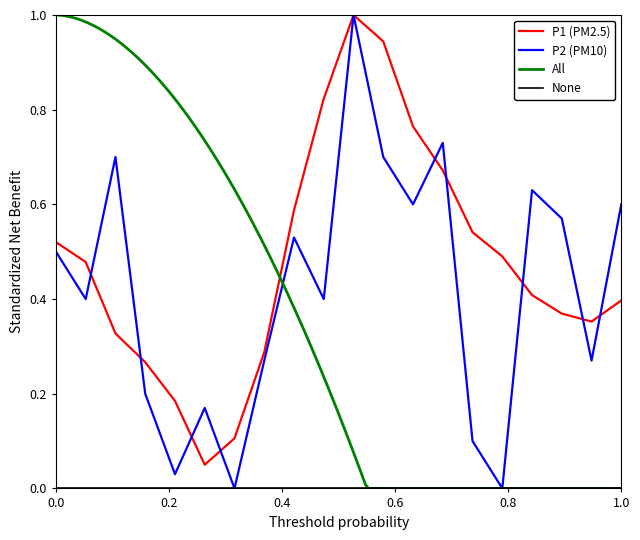

What is the maximum value for P1 (PM2.5)?

1.0